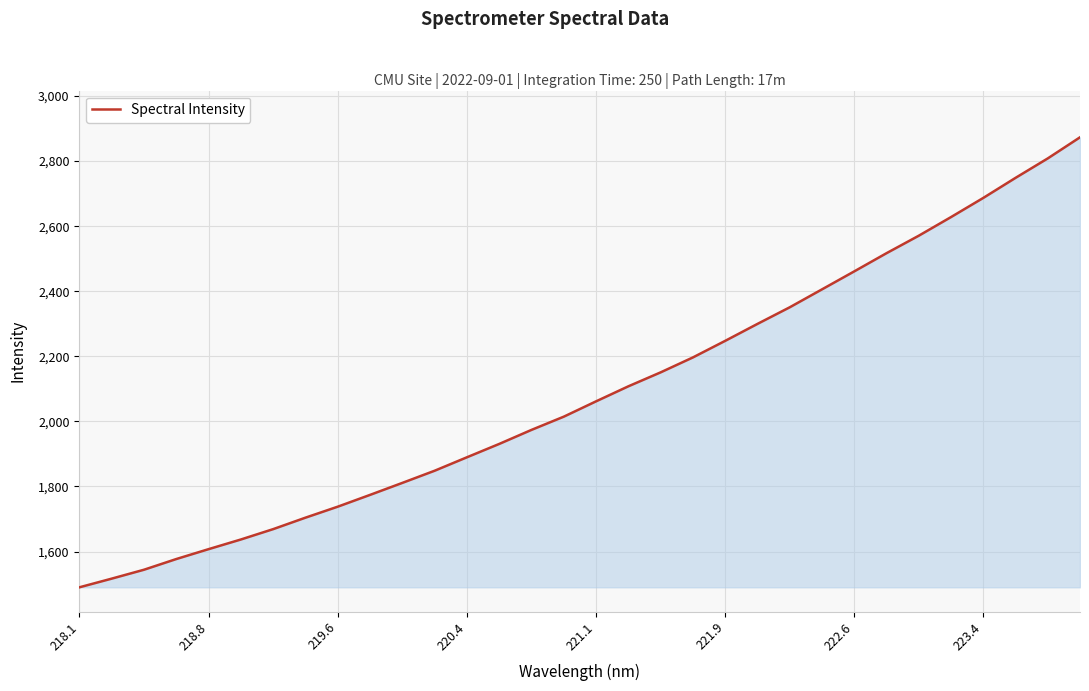

What is the maximum value shown in the chart?

2873.1